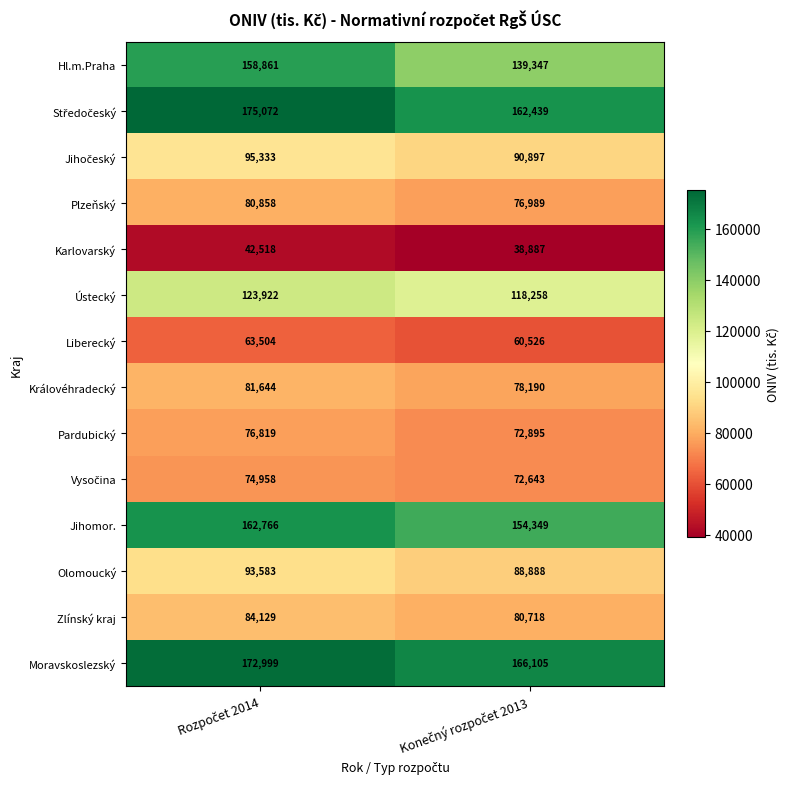

What is the maximum value for Karlovarský?

42518